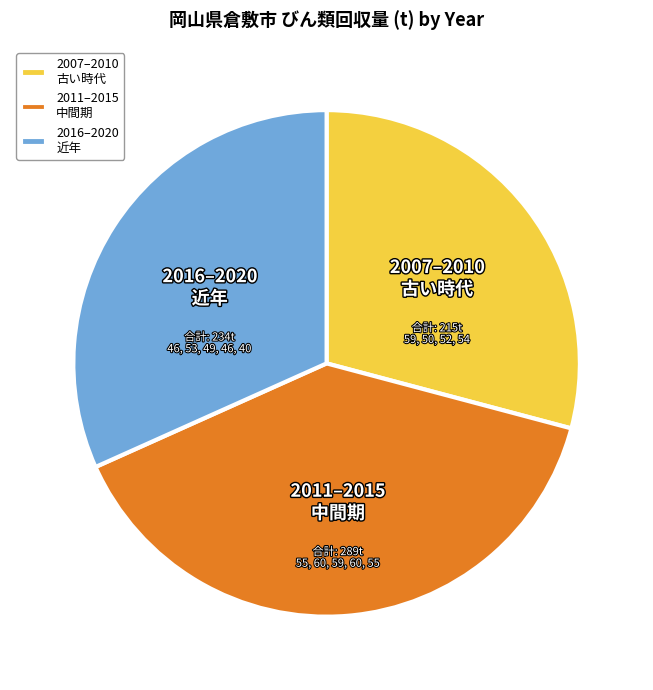

Does any single category account for the majority?

No